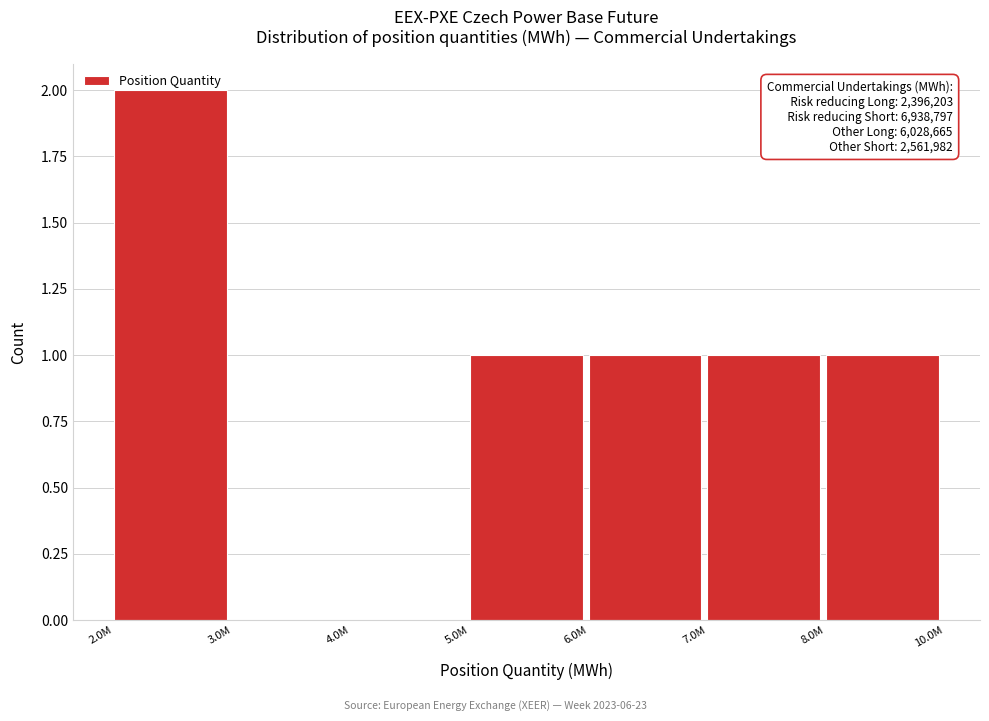

Which category has the highest value across all series?

2.0M